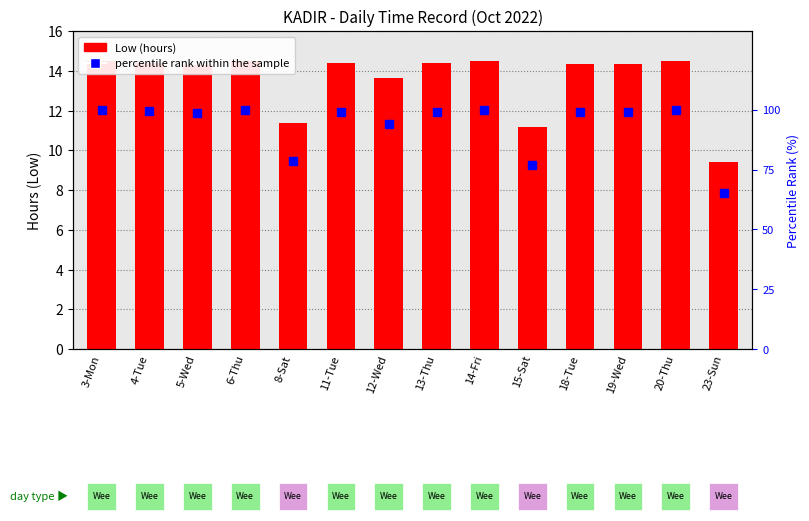

What is the difference between the maximum and minimum values in the Low (hours) series?

5.1